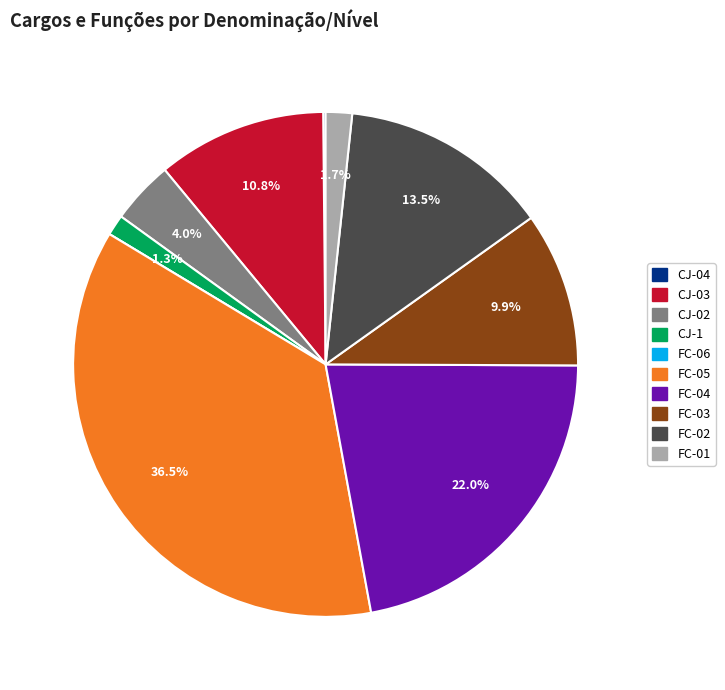

What is the total percentage of FC-04 and FC-05?

58.6%